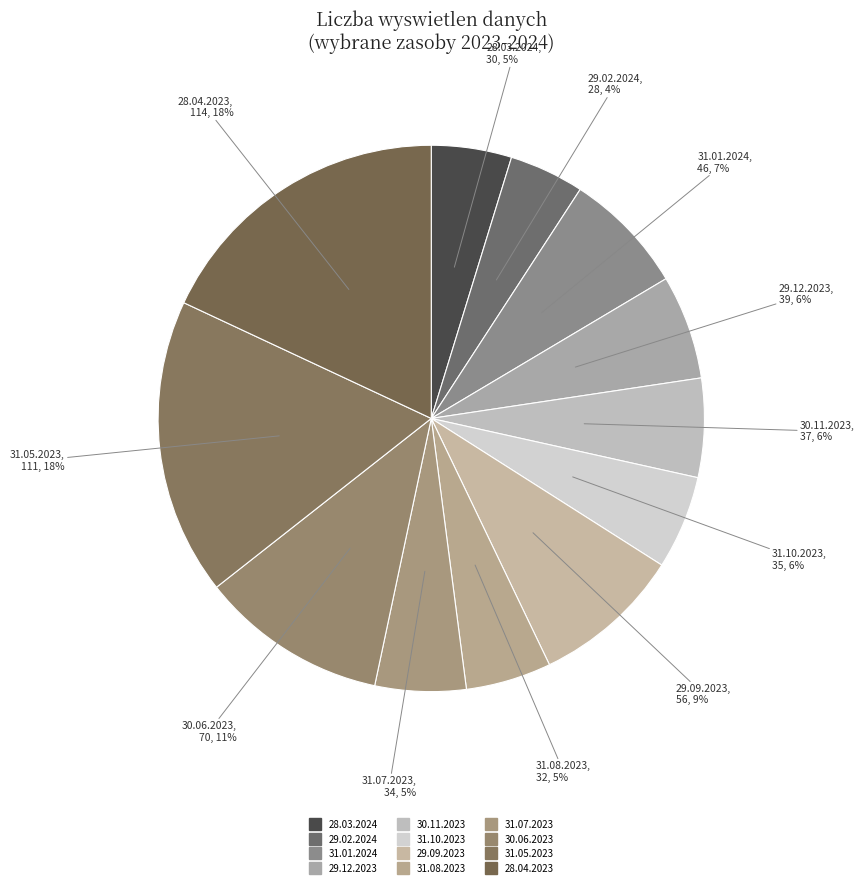

The 28.03.2024 slice represents 5% of the pie. True or false?

True